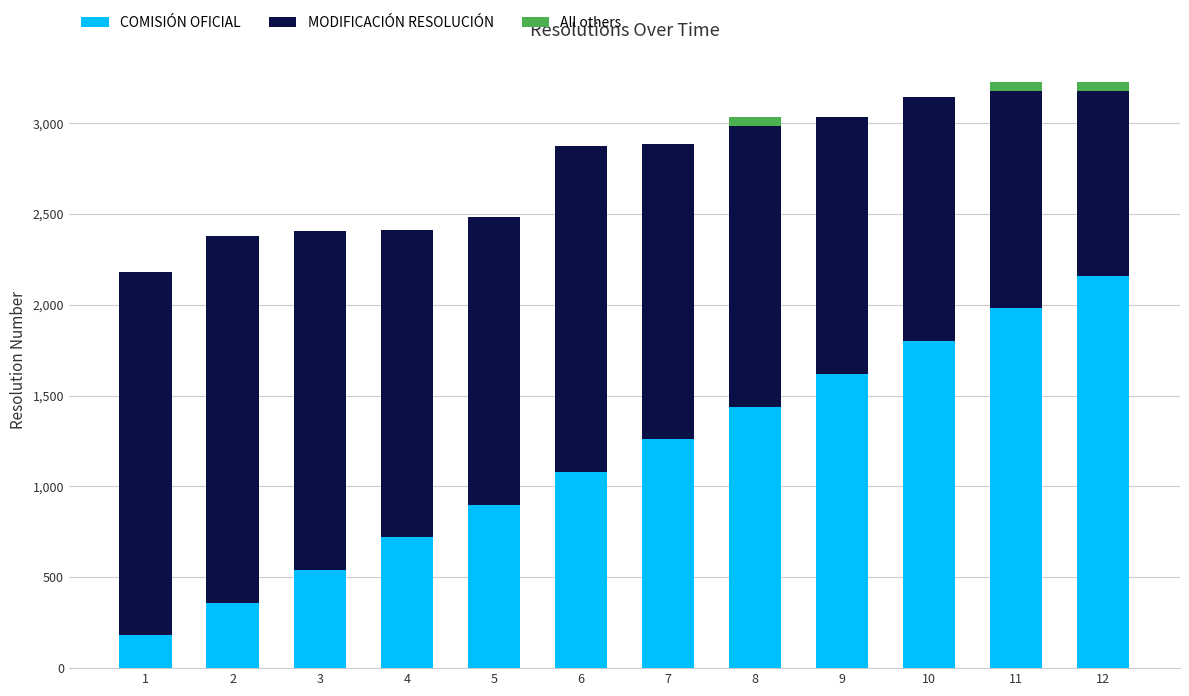

What are all the series names shown in the legend?

COMISIÓN OFICIAL, MODIFICACIÓN RESOLUCIÓN, All others